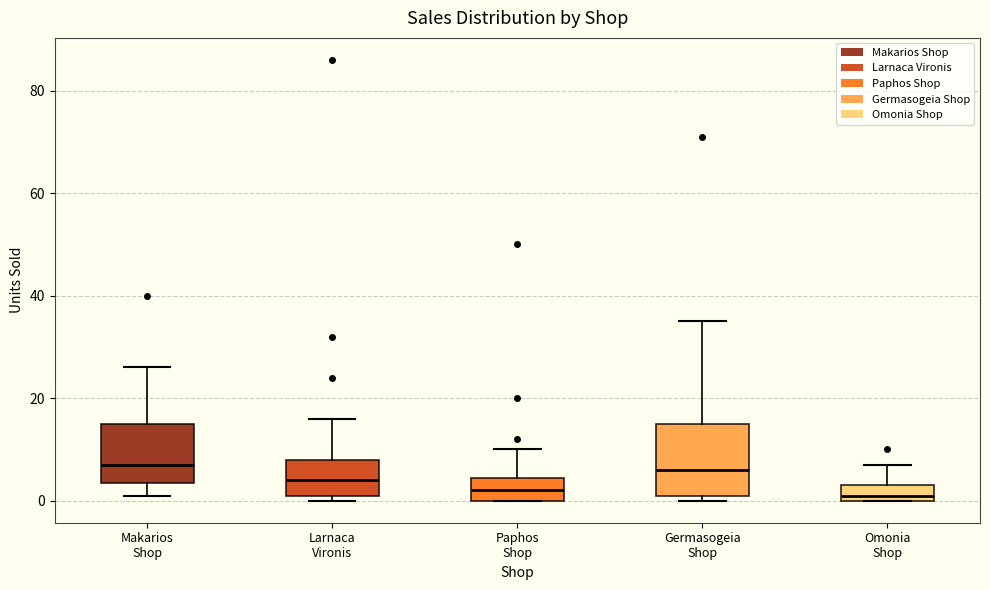

Where does the median line of the box for Makarios Shop sit on the y-axis? The values are not printed on the chart, so give them approximately, as read against the axis.

8